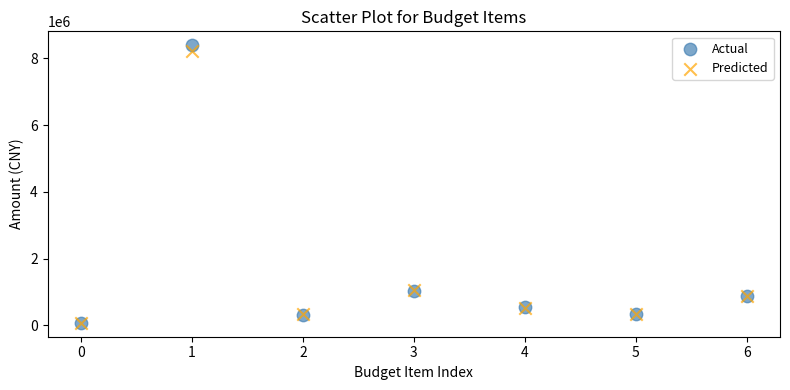

What are all the series names shown in the legend?

Actual, Predicted